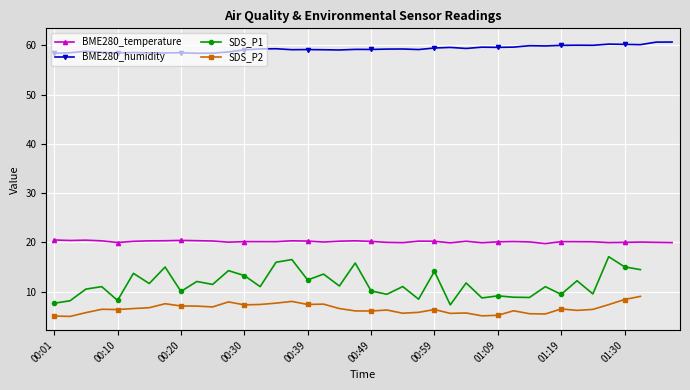

The BME280_humidity series shows 98.5 at 00:59. True or false?

False